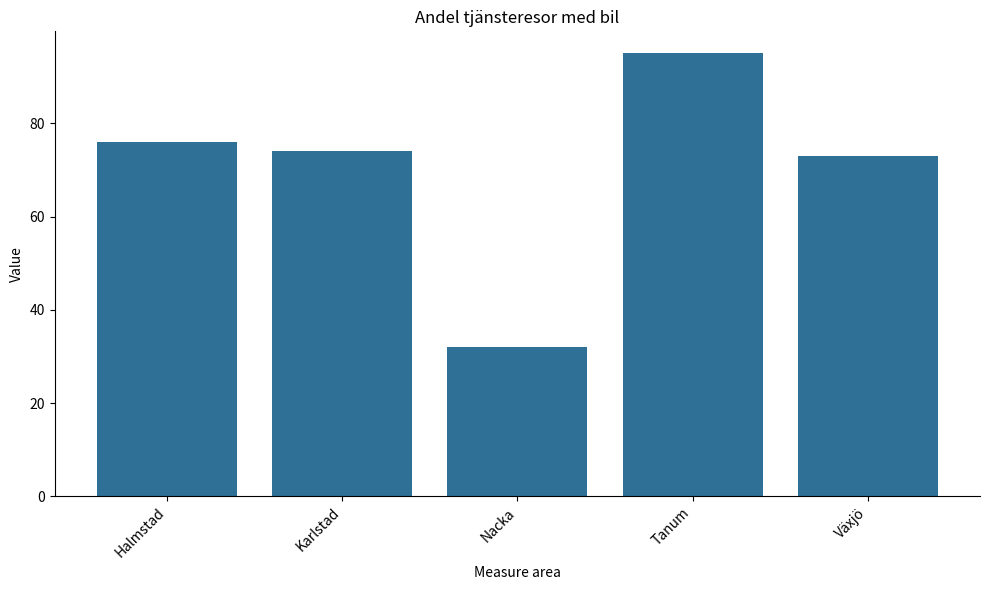

How many bars are there in total?

5